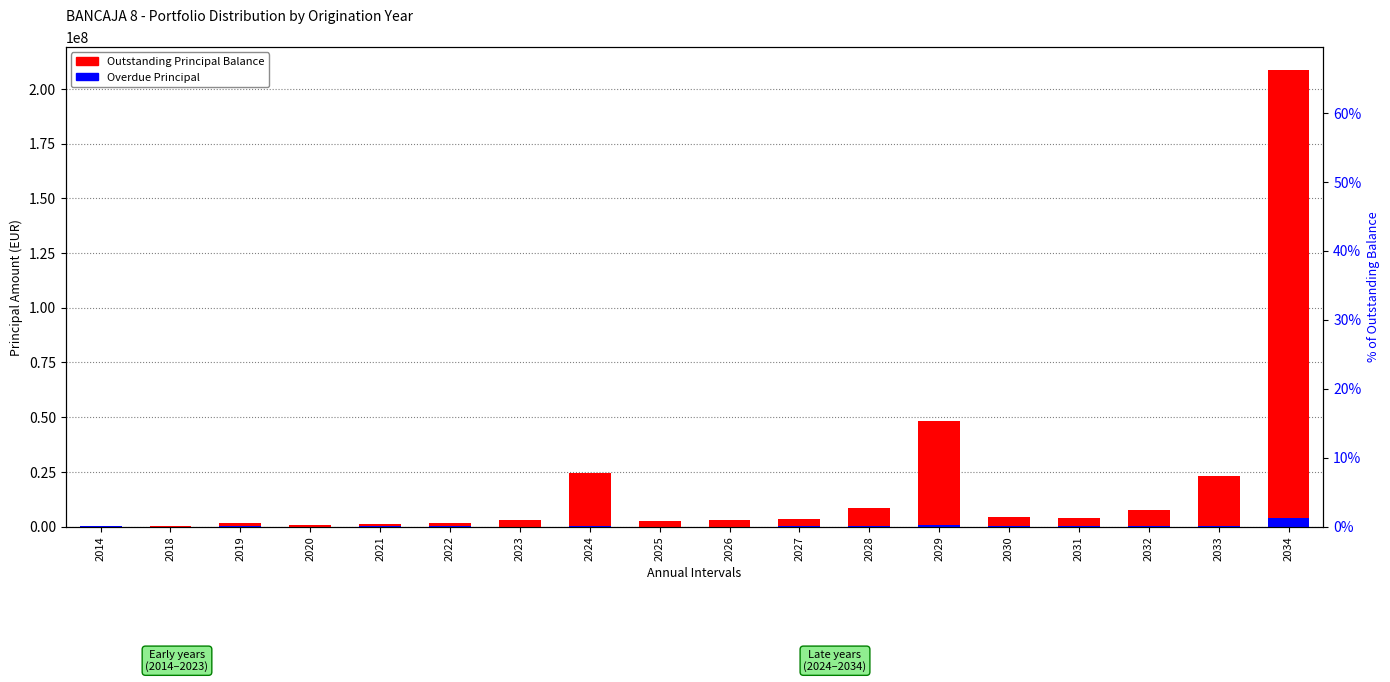

Reading left to right, list all the values displayed in this chart.

Outstanding Principal Balance: 2014=8428.1	2018=129493.6	2019=1416888.1	2020=474508.0	2021=1079139.4	2022=1465288.2	2023=3065090.5	2024=24659295.6	2025=2435301.2	2026=2836746.8	2027=3435790.7	2028=8334944.1	2029=48211196.3	2030=4136489.4	2031=4061818.8	2032=7630904.0	2033=23024726.1	2034=208694555.4
Overdue Principal: 2014=8428.1	2018=116.8	2019=45253.7	2020=234.3	2021=45128.3	2022=25450.0	2023=1593.9	2024=369063.8	2025=0.0	2026=142.1	2027=15044.5	2028=21941.8	2029=716479.5	2030=145797.8	2031=95453.9	2032=75244.6	2033=105691.7	2034=3968911.9